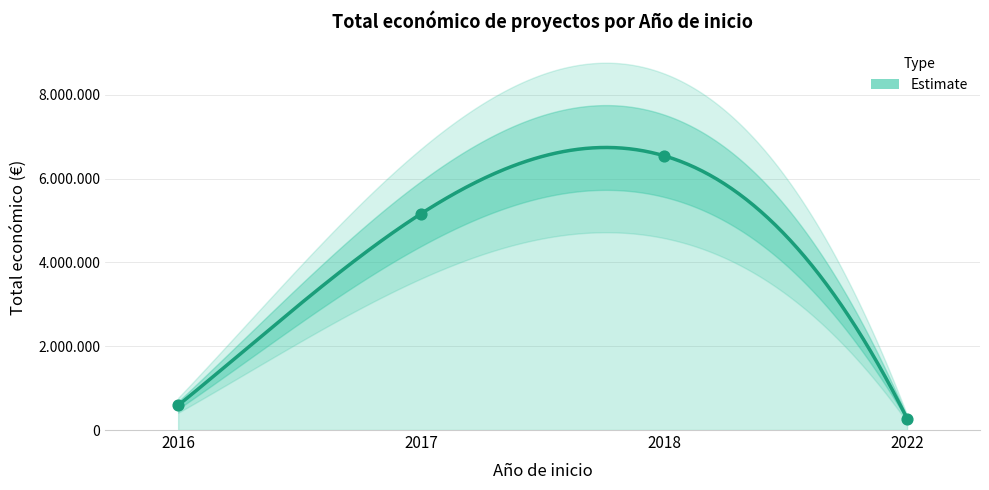

What is the change in value from 2018 to 2017?

-1380664